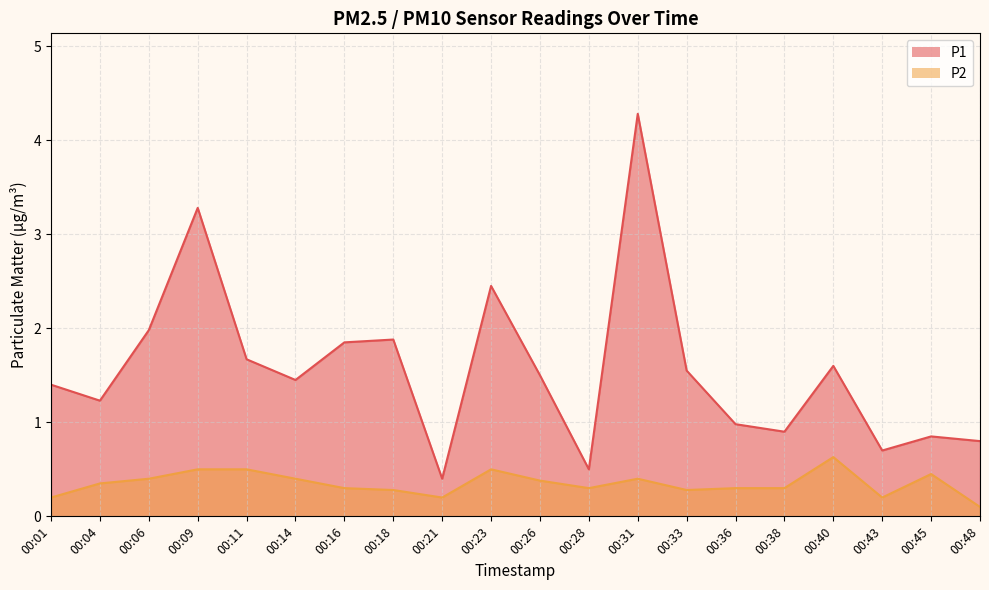

Is the value of P2 at 00:21 greater than the value of P1 at 00:18?

No